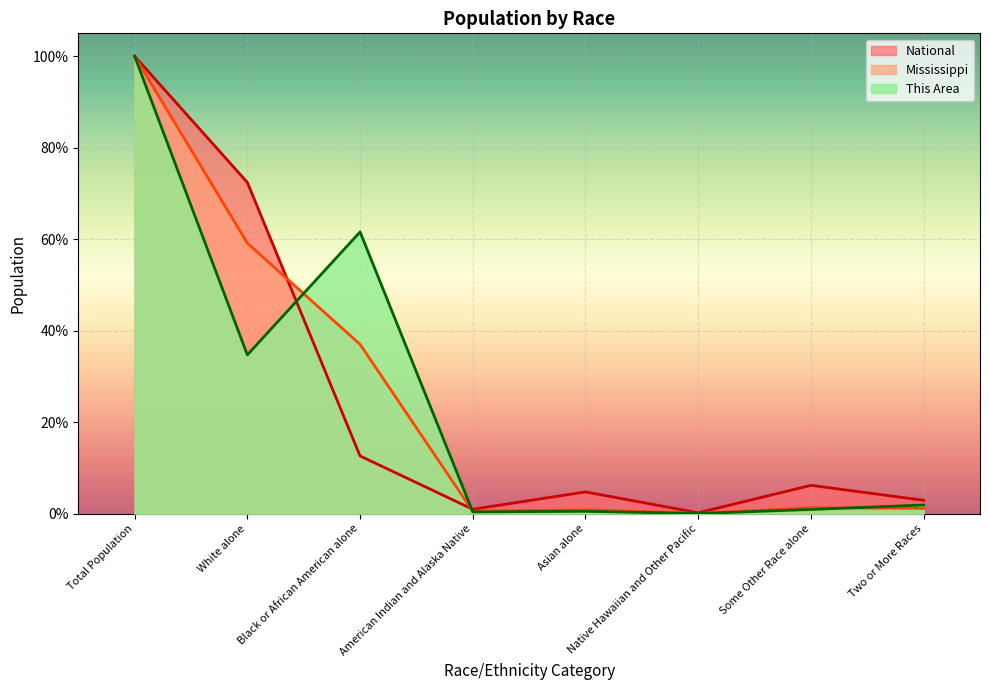

The National series shows 100.0 at Total Population. True or false?

True